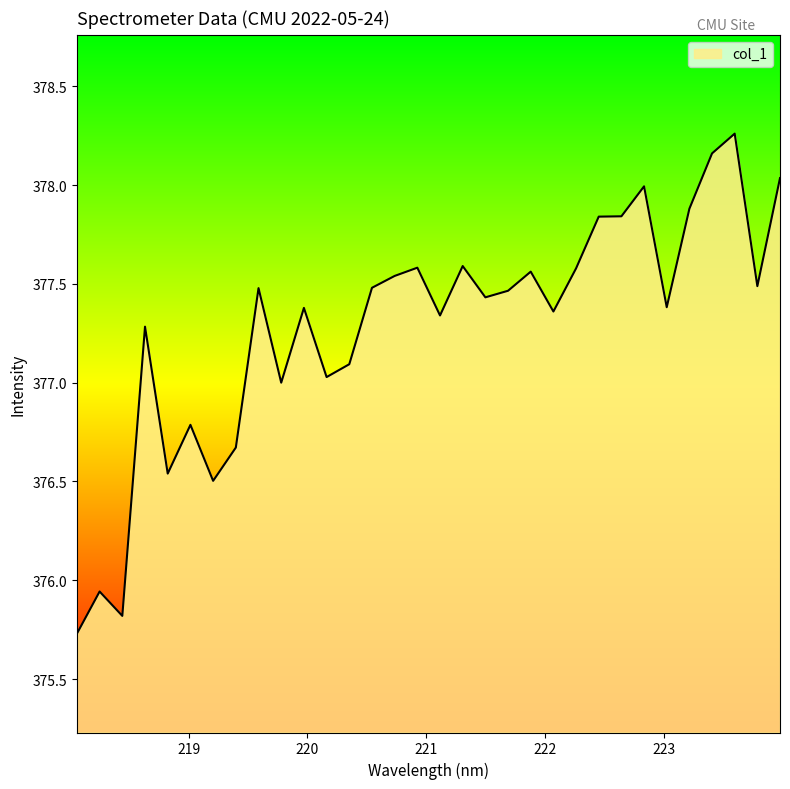

What is the smallest value displayed?

375.7